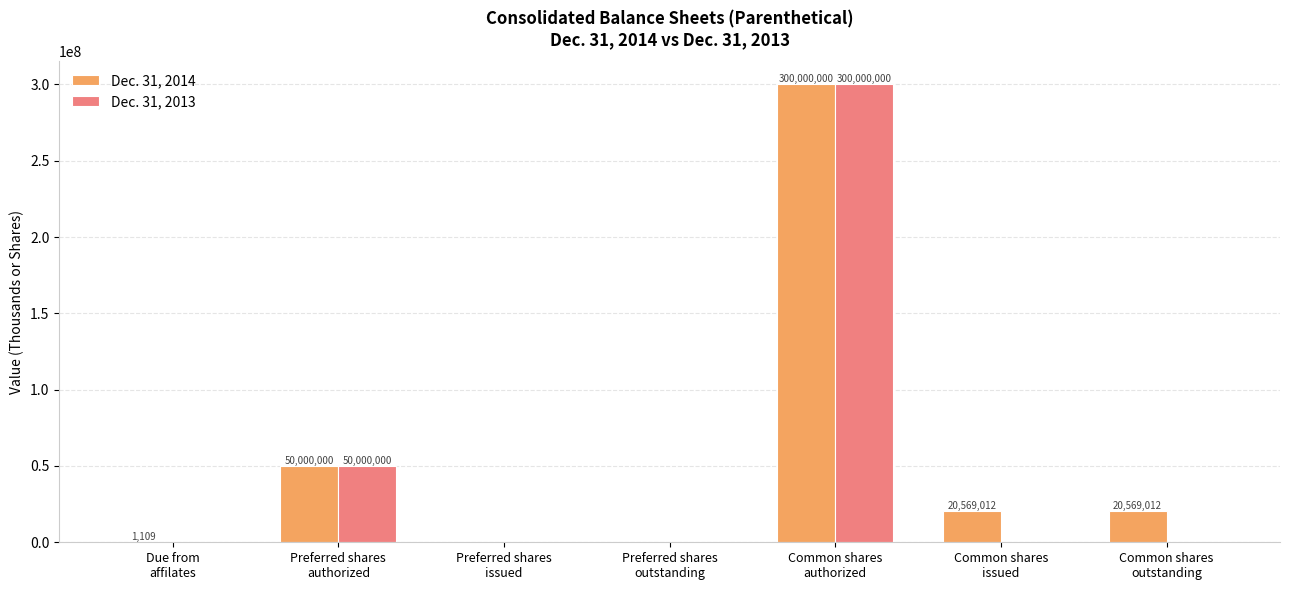

Reading left to right, what are all the values shown in this chart?

Dec. 31, 2014: Due from
affilates=1109	Preferred shares
authorized=50000000	Preferred shares
issued=0	Preferred shares
outstanding=0	Common shares
authorized=300000000	Common shares
issued=20569012	Common shares
outstanding=20569012
Dec. 31, 2013: Due from
affilates=0	Preferred shares
authorized=50000000	Preferred shares
issued=0	Preferred shares
outstanding=0	Common shares
authorized=300000000	Common shares
issued=0	Common shares
outstanding=0